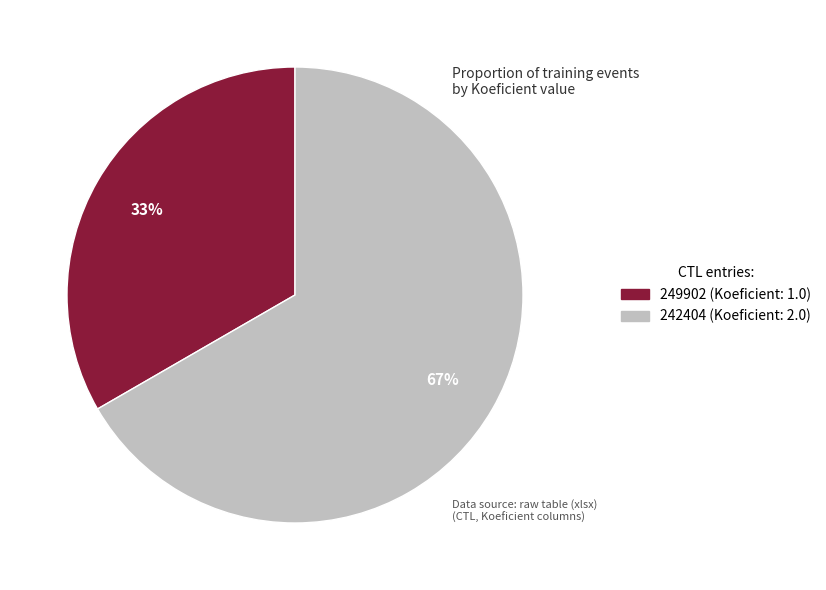

Rank the categories by value from highest to lowest.

242404, 249902